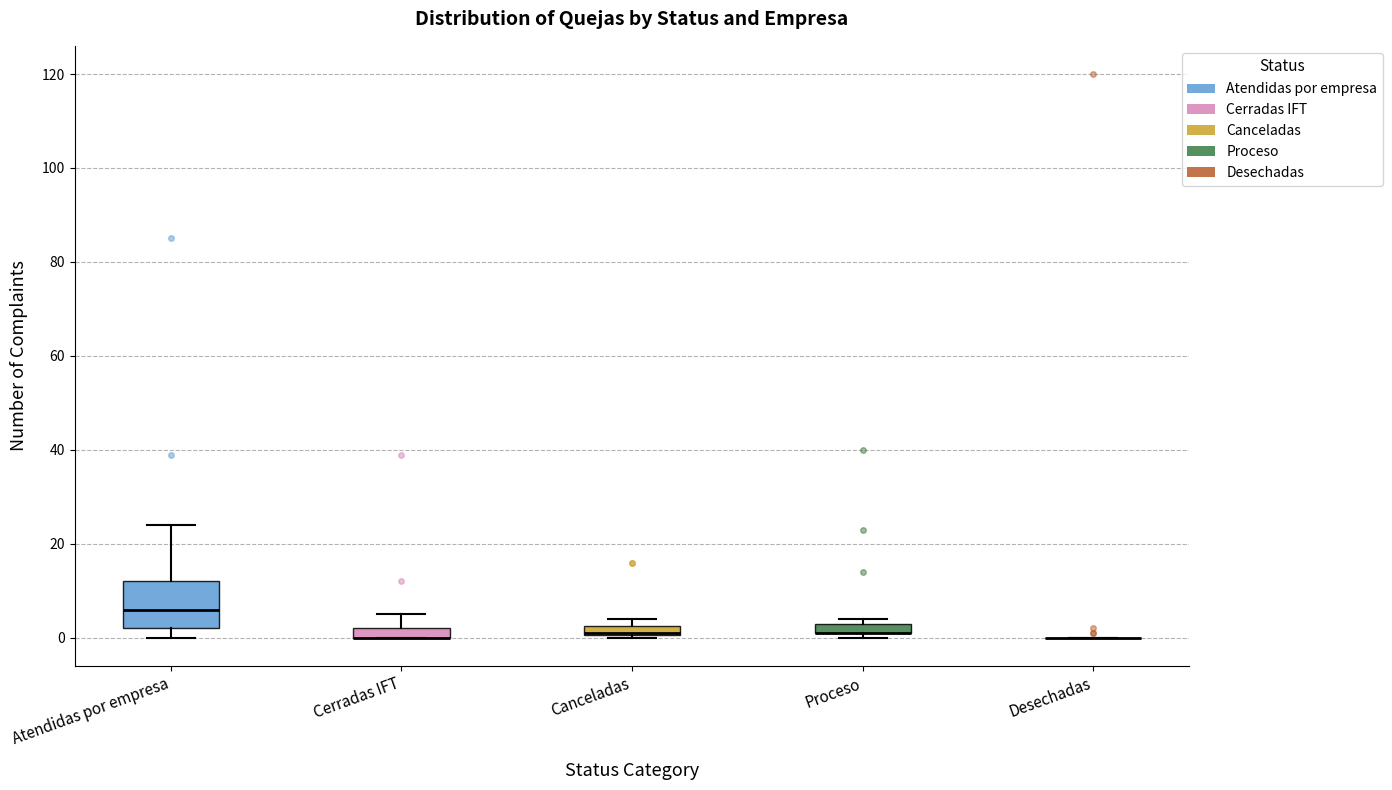

Which box is the tallest, from its lower edge to its upper edge?

Atendidas por empresa